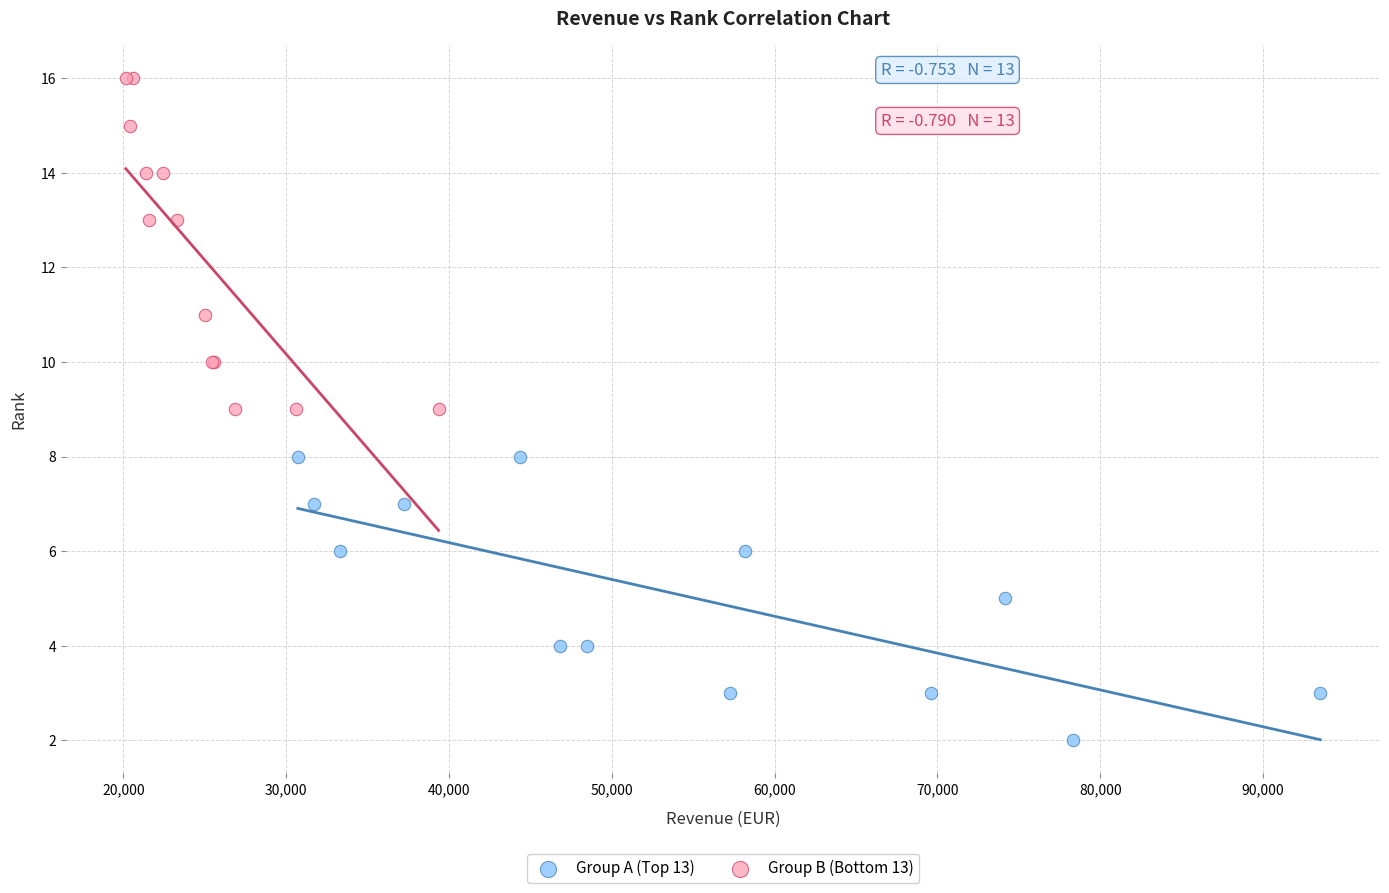

Which series contains the highest Y value?

Group B (Bottom 13)